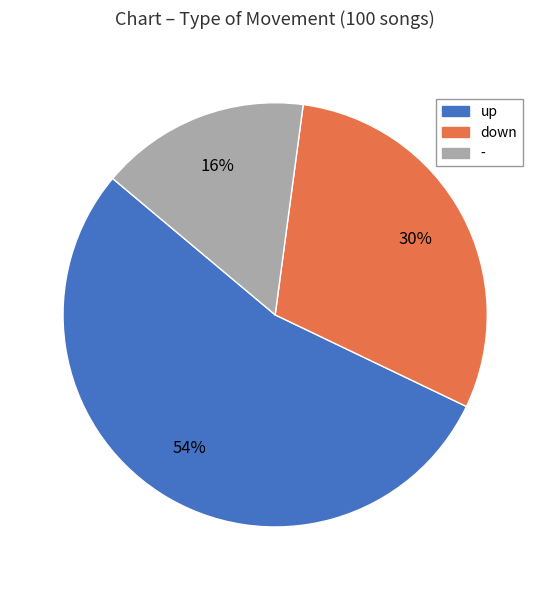

Does any single category account for the majority?

Yes